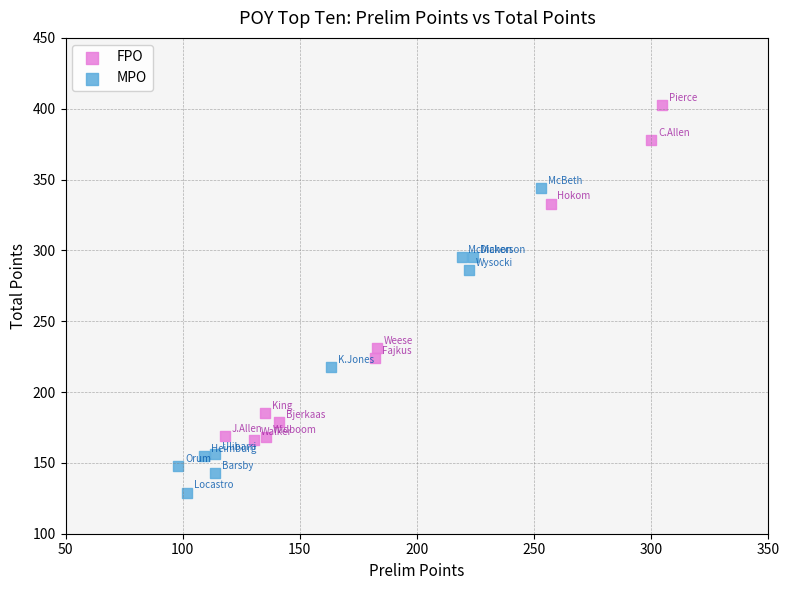

What are all the series names shown in the legend?

FPO, MPO